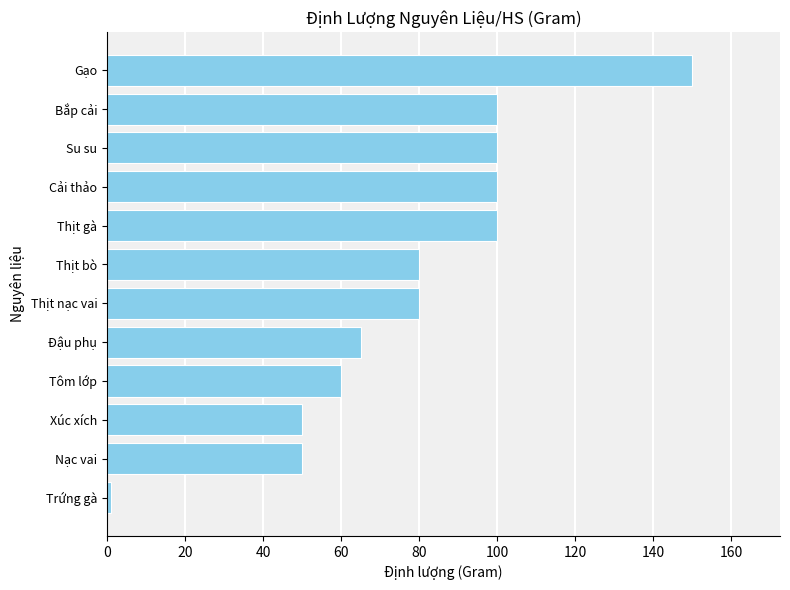

Reading top to bottom, extract all data points from this chart.

150	100	100	100	100	80	80	65	60	50	50	1